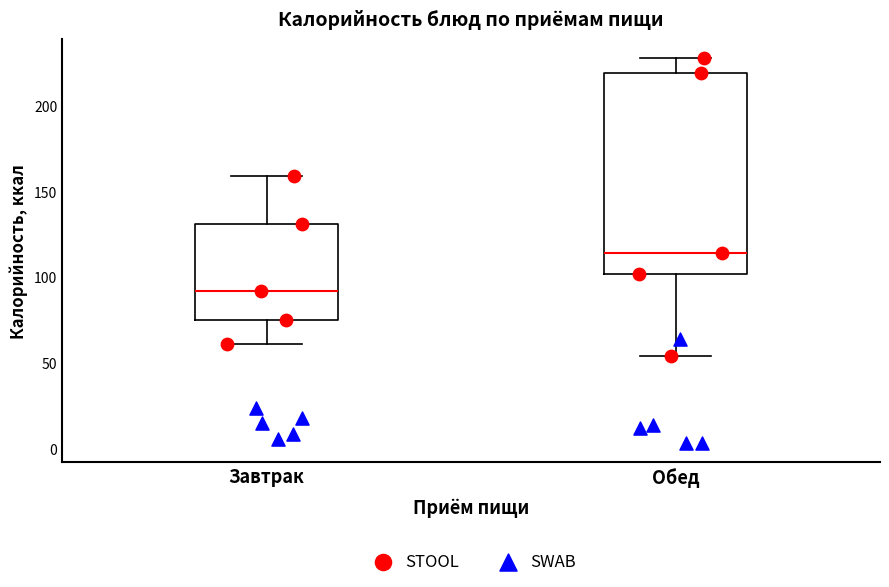

Reading left to right, read every box against the y-axis: the position of its median line, the range the box covers, and the ends of its whiskers. The values are not printed on the chart, so give them approximately, as read against the axis.

Завтрак: median 90, box 75 to 130, whiskers 60 to 160
Обед: median 115, box 100 to 220, whiskers 55 to 225